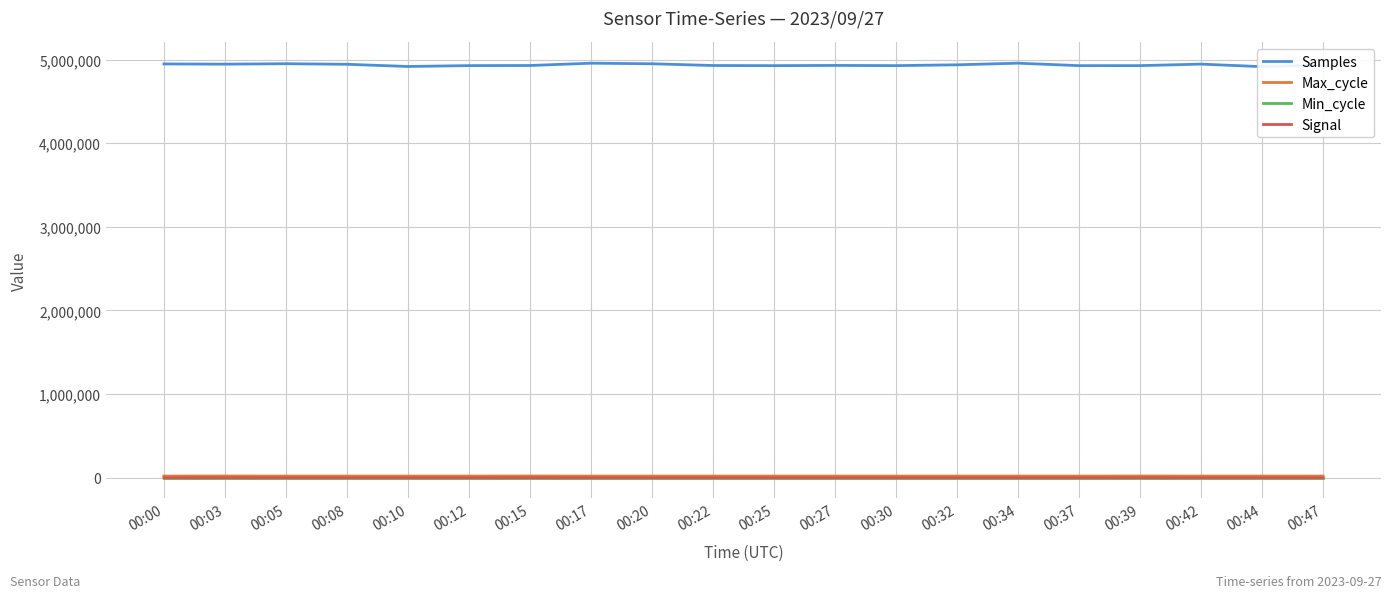

How many interior local peaks does the Min_cycle series have?

1